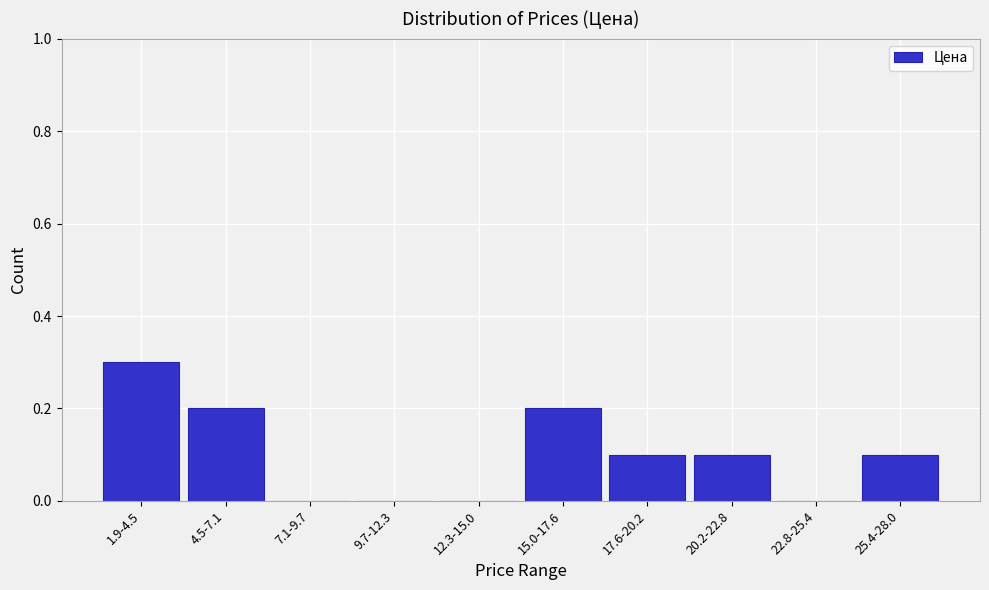

Reading right to left, list all the values displayed in this chart.

25.4-28.0=0.1	22.8-25.4=0.0	20.2-22.8=0.1	17.6-20.2=0.1	15.0-17.6=0.2	12.3-15.0=0.0	9.7-12.3=0.0	7.1-9.7=0.0	4.5-7.1=0.2	1.9-4.5=0.3